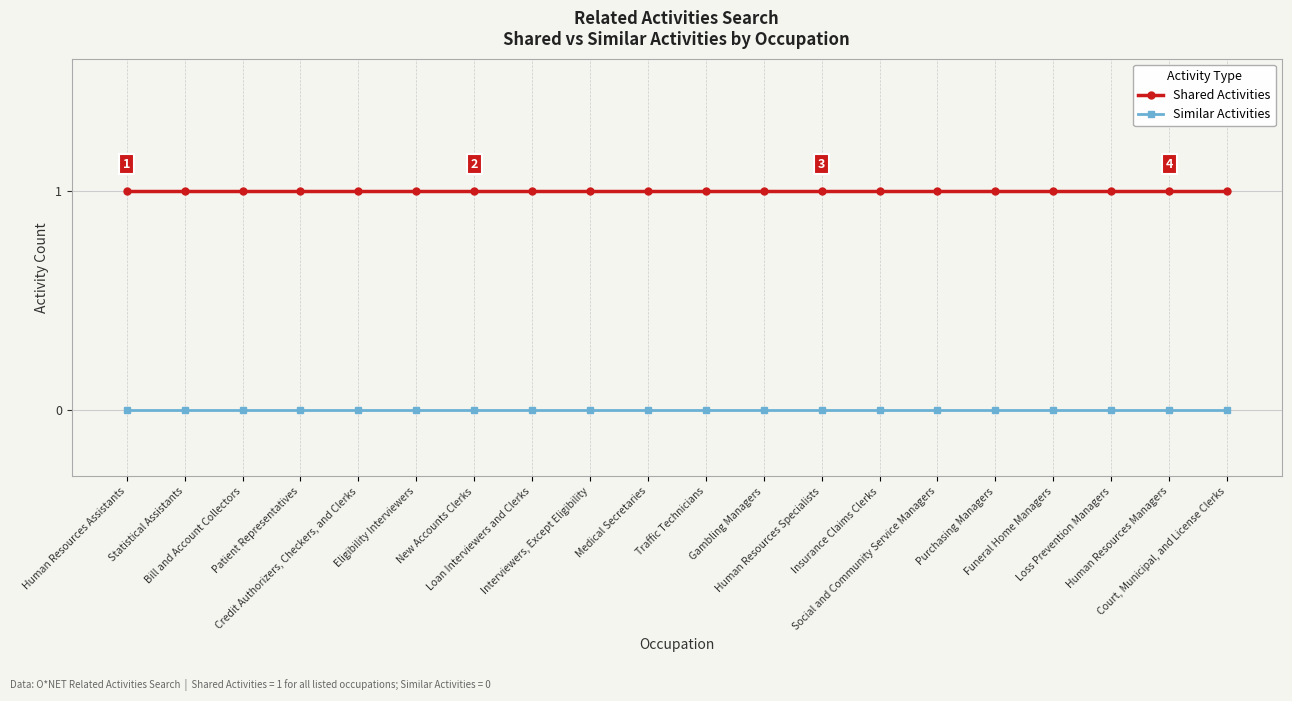

Reading left to right, what are all the values shown in this chart?

Shared Activities: Human Resources Assistants=1	Statistical Assistants=1	Bill and Account Collectors=1	Patient Representatives=1	Credit Authorizers, Checkers, and Clerks=1	Eligibility Interviewers=1	New Accounts Clerks=1	Loan Interviewers and Clerks=1	Interviewers, Except Eligibility=1	Medical Secretaries=1	Traffic Technicians=1	Gambling Managers=1	Human Resources Specialists=1	Insurance Claims Clerks=1	Social and Community Service Managers=1	Purchasing Managers=1	Funeral Home Managers=1	Loss Prevention Managers=1	Human Resources Managers=1	Court, Municipal, and License Clerks=1
Similar Activities: Human Resources Assistants=0	Statistical Assistants=0	Bill and Account Collectors=0	Patient Representatives=0	Credit Authorizers, Checkers, and Clerks=0	Eligibility Interviewers=0	New Accounts Clerks=0	Loan Interviewers and Clerks=0	Interviewers, Except Eligibility=0	Medical Secretaries=0	Traffic Technicians=0	Gambling Managers=0	Human Resources Specialists=0	Insurance Claims Clerks=0	Social and Community Service Managers=0	Purchasing Managers=0	Funeral Home Managers=0	Loss Prevention Managers=0	Human Resources Managers=0	Court, Municipal, and License Clerks=0